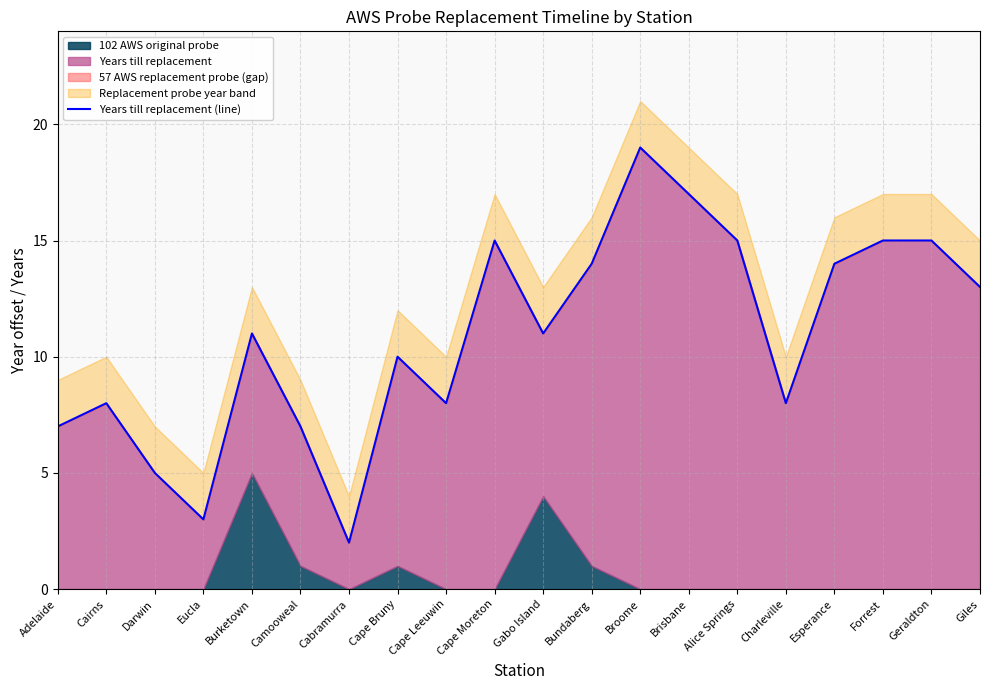

Which has a higher value, Geraldton or Eucla?

Geraldton